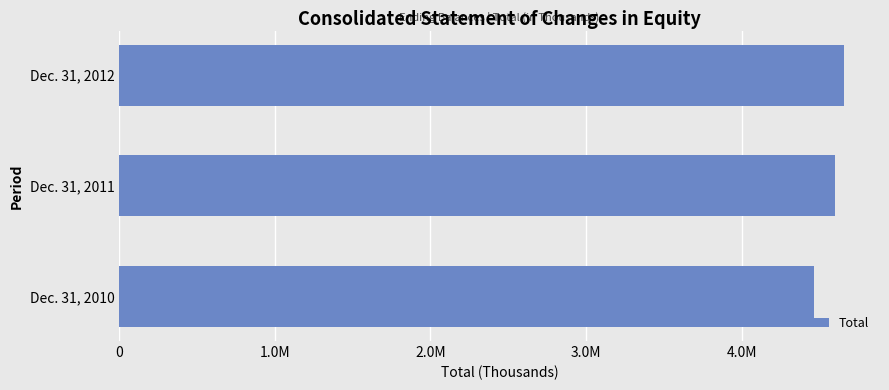

What is the difference between the second highest and minimum values?

136941